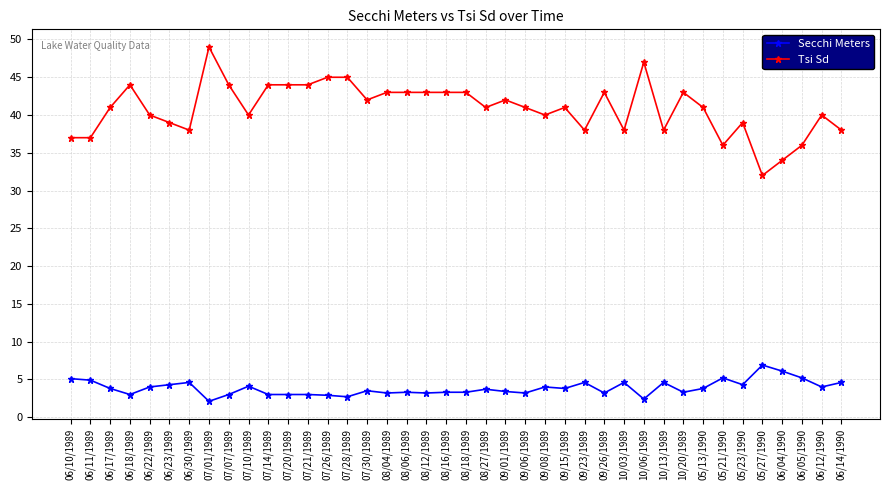

What is the smallest value displayed?

2.1